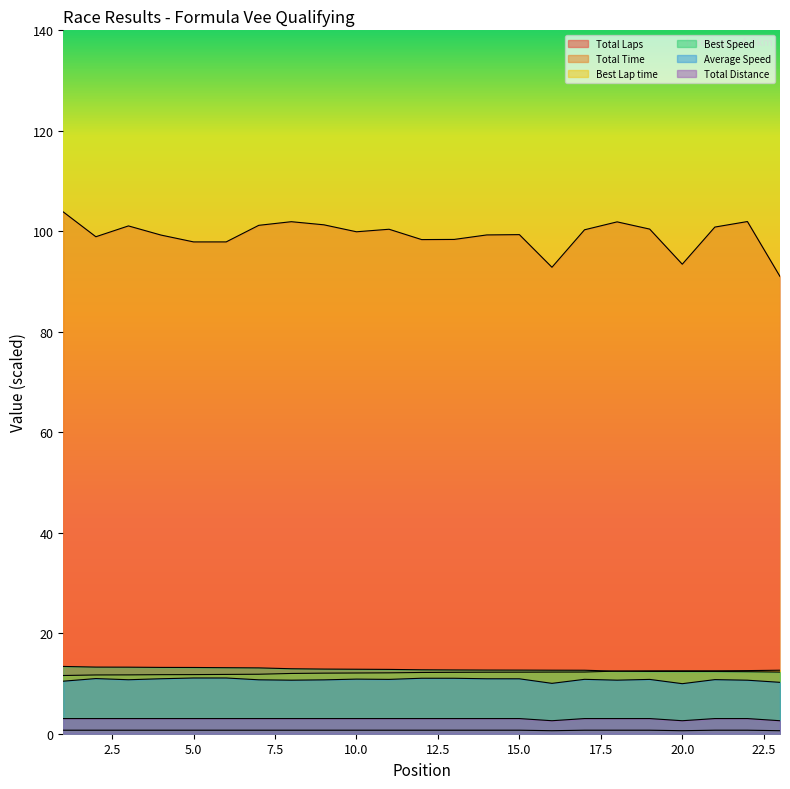

Which series has the largest range (max minus min)?

Total Time